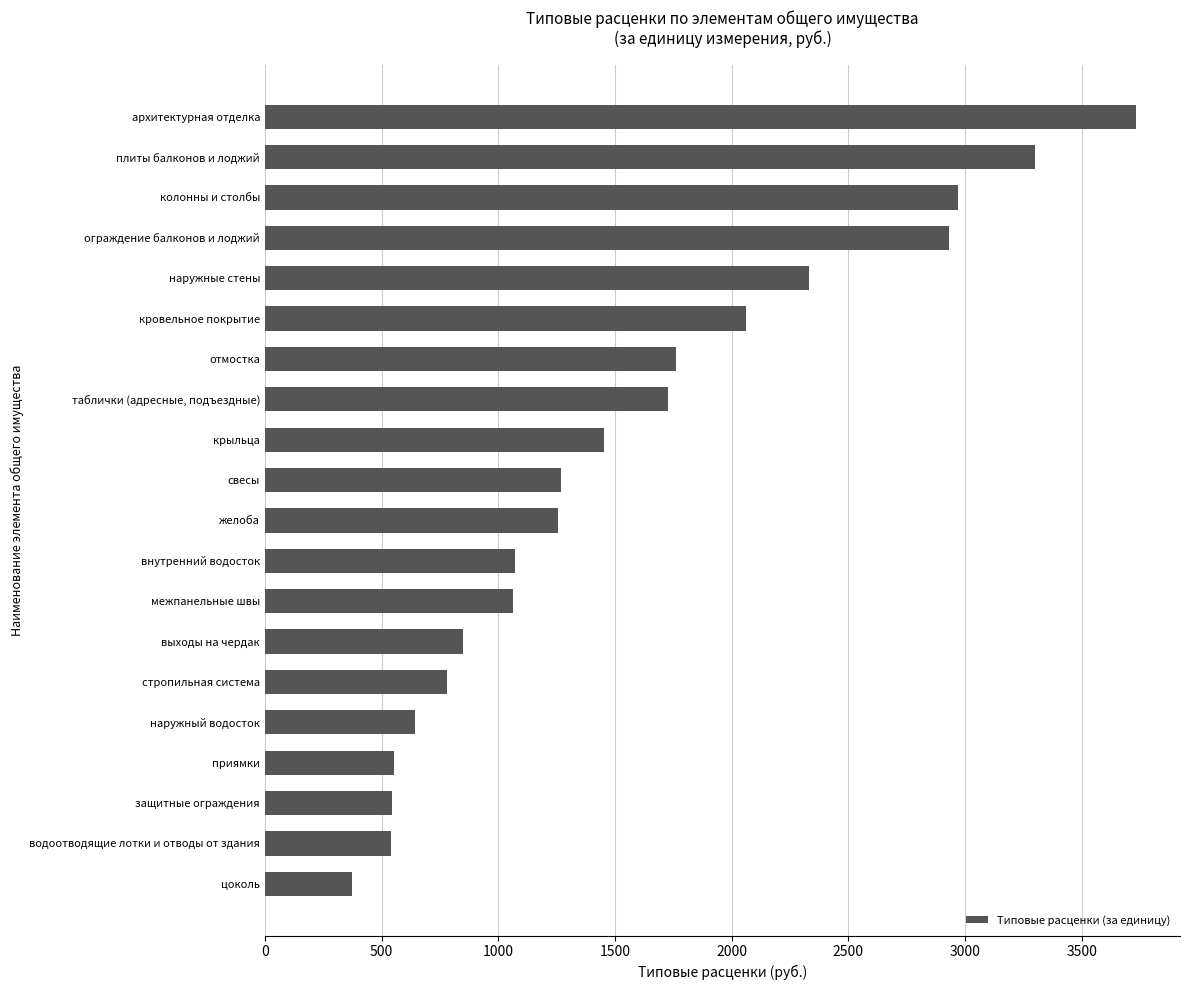

Which has a higher value, таблички (адресные, подъездные) or плиты балконов и лоджий?

плиты балконов и лоджий